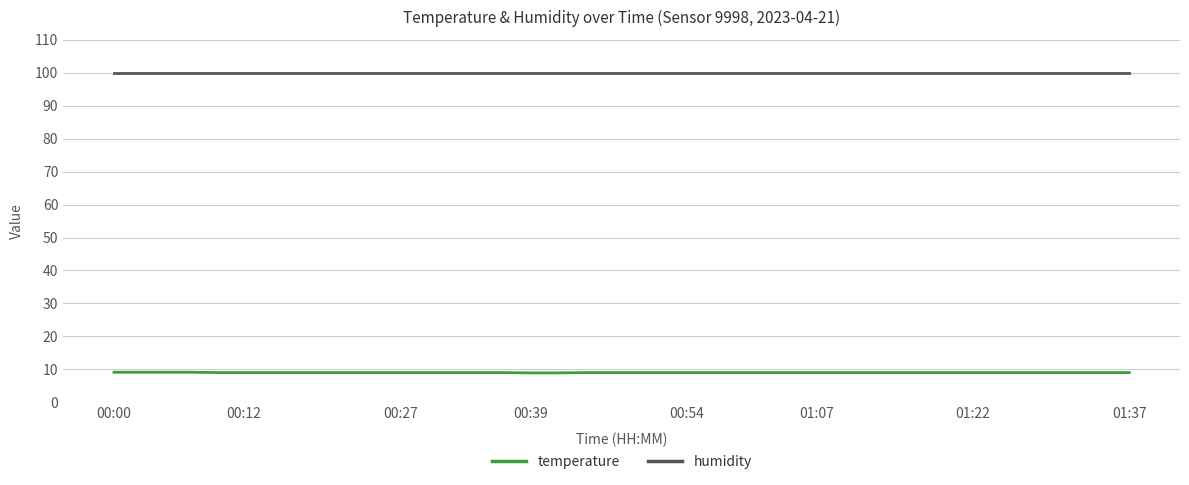

True or false: temperature and humidity intersect in this chart.

False